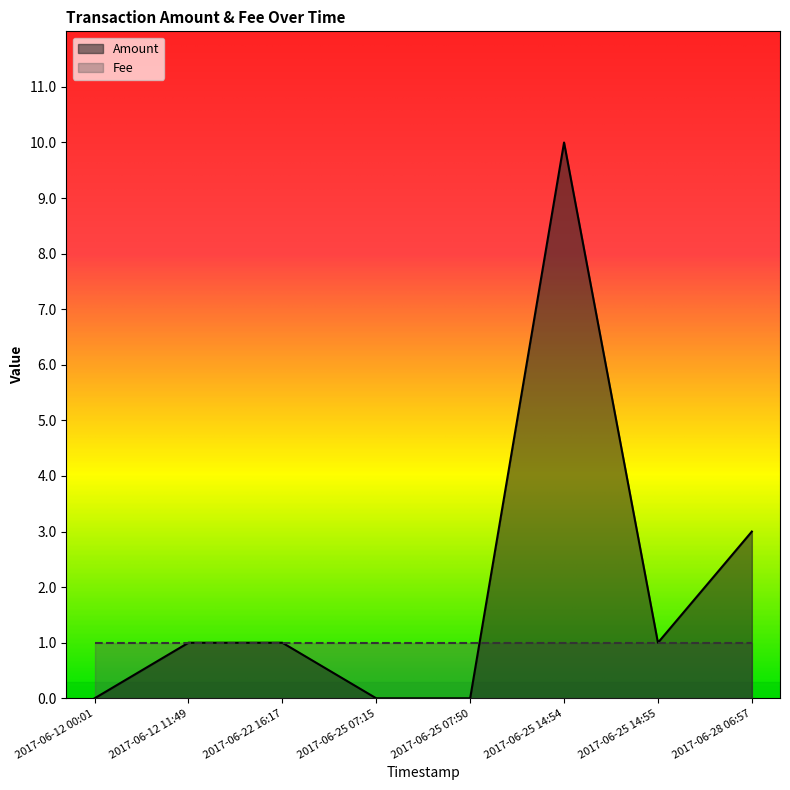

Is it true that the value at 2017-06-12 00:01 is 0?

True